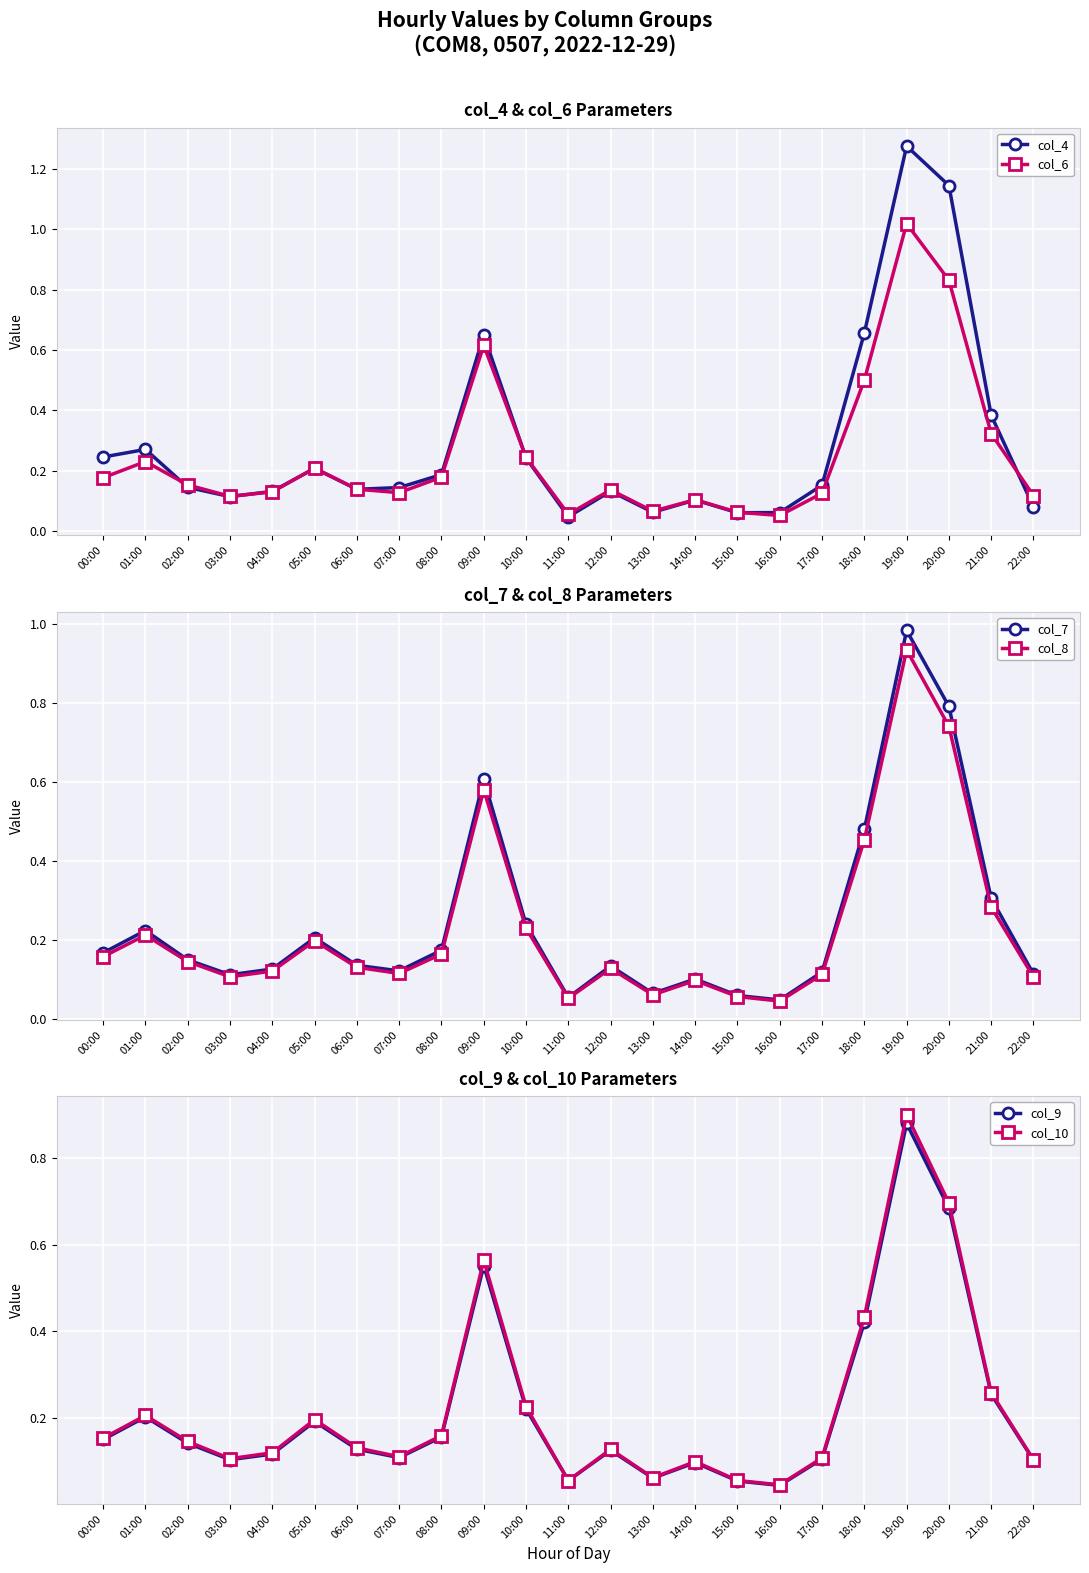

True or false: col_9 has a value of 0.3 at 21:00.

True